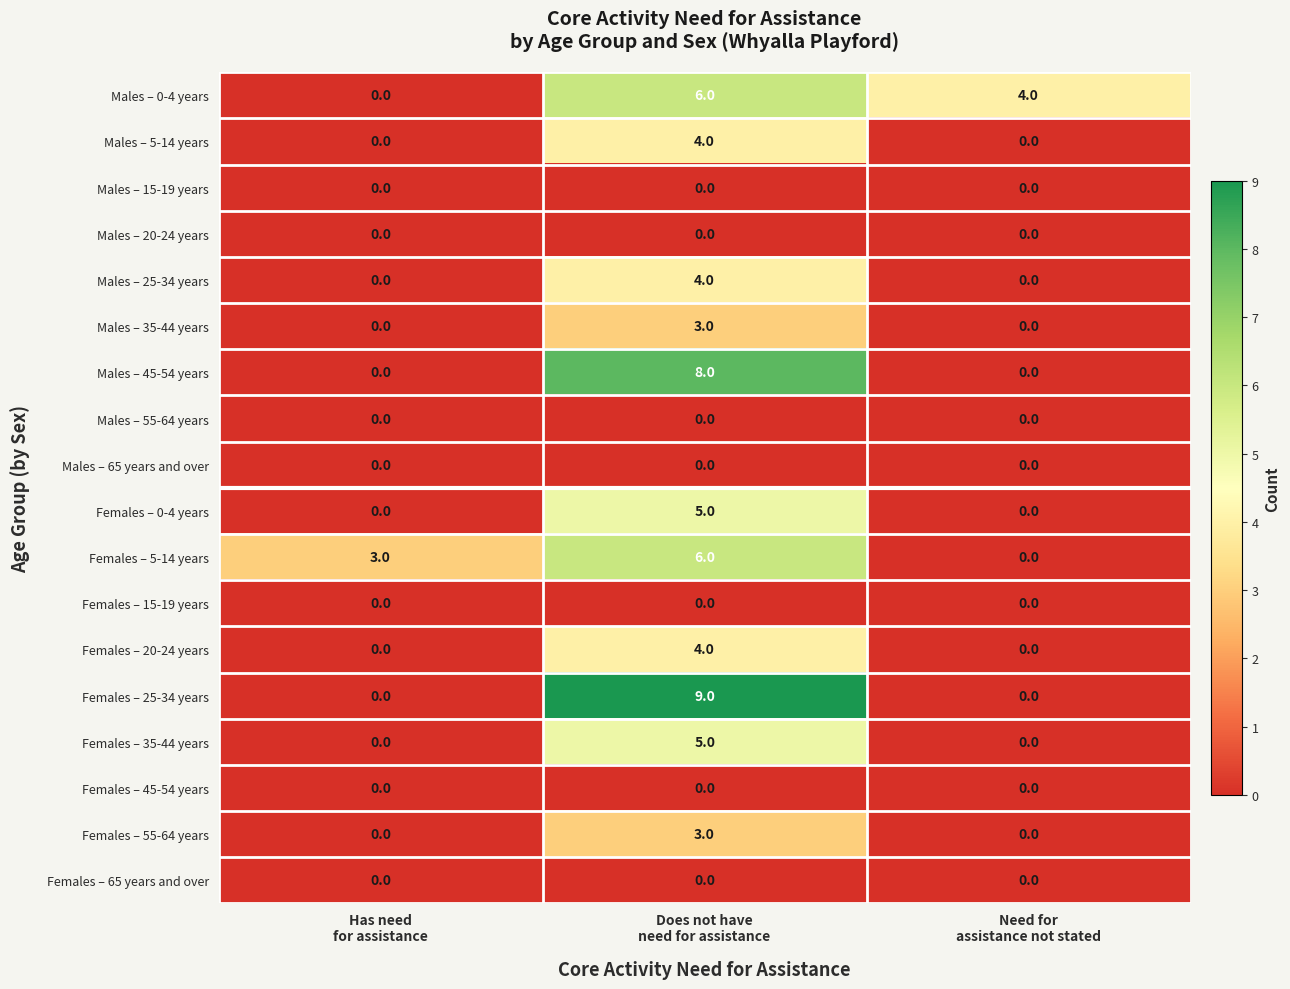

Count the Females – 25-34 years values in the range 0 to 9.

3